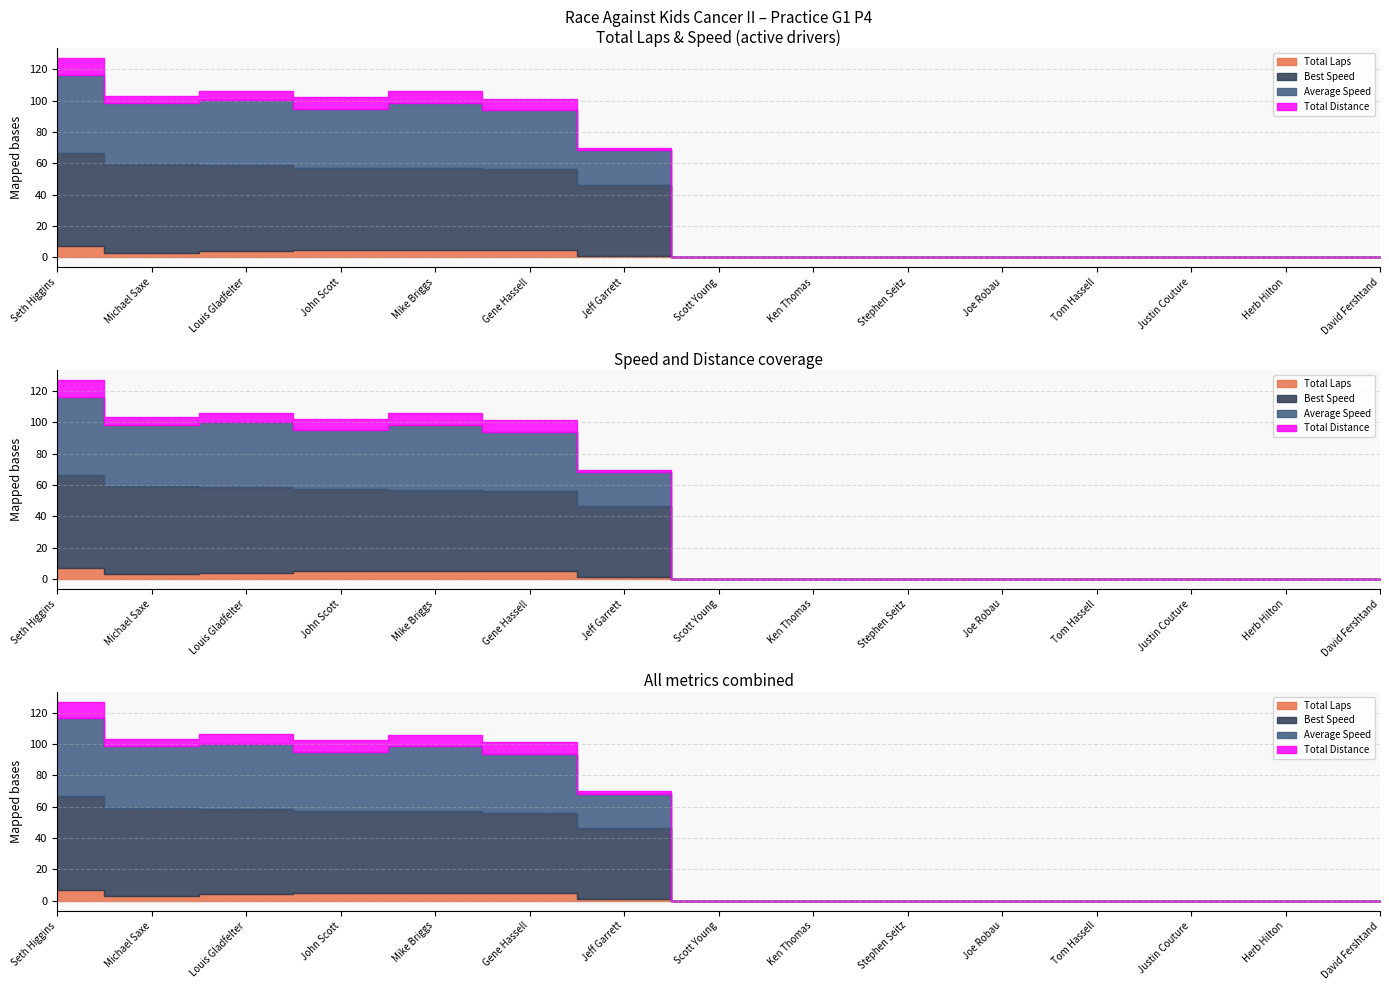

Which label corresponds to the smallest value in the chart?

Scott Young